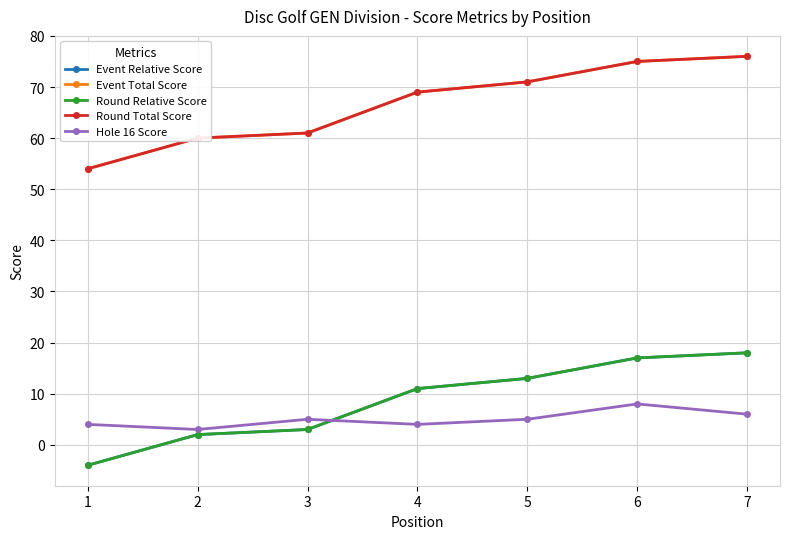

Is it true that Event Relative Score equals -4 at 1?

True